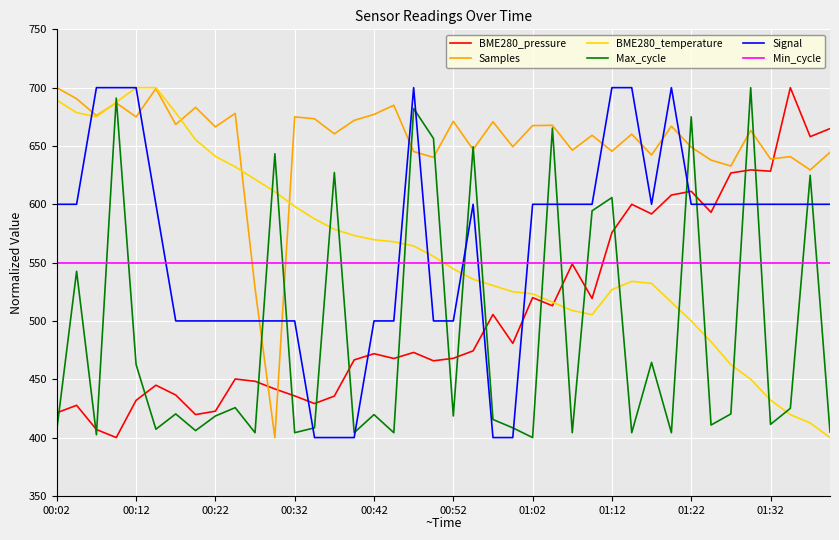

After their last crossing, which series has the higher values: BME280_pressure or Max_cycle?

BME280_pressure